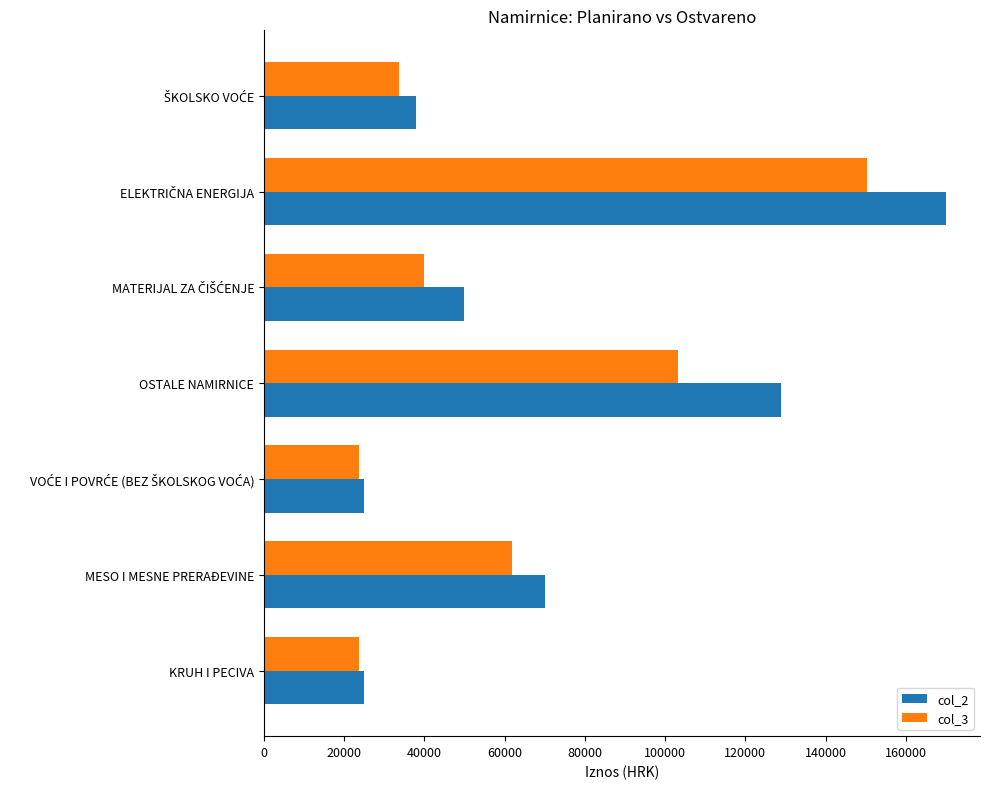

Which series has the largest total across all categories?

col_2